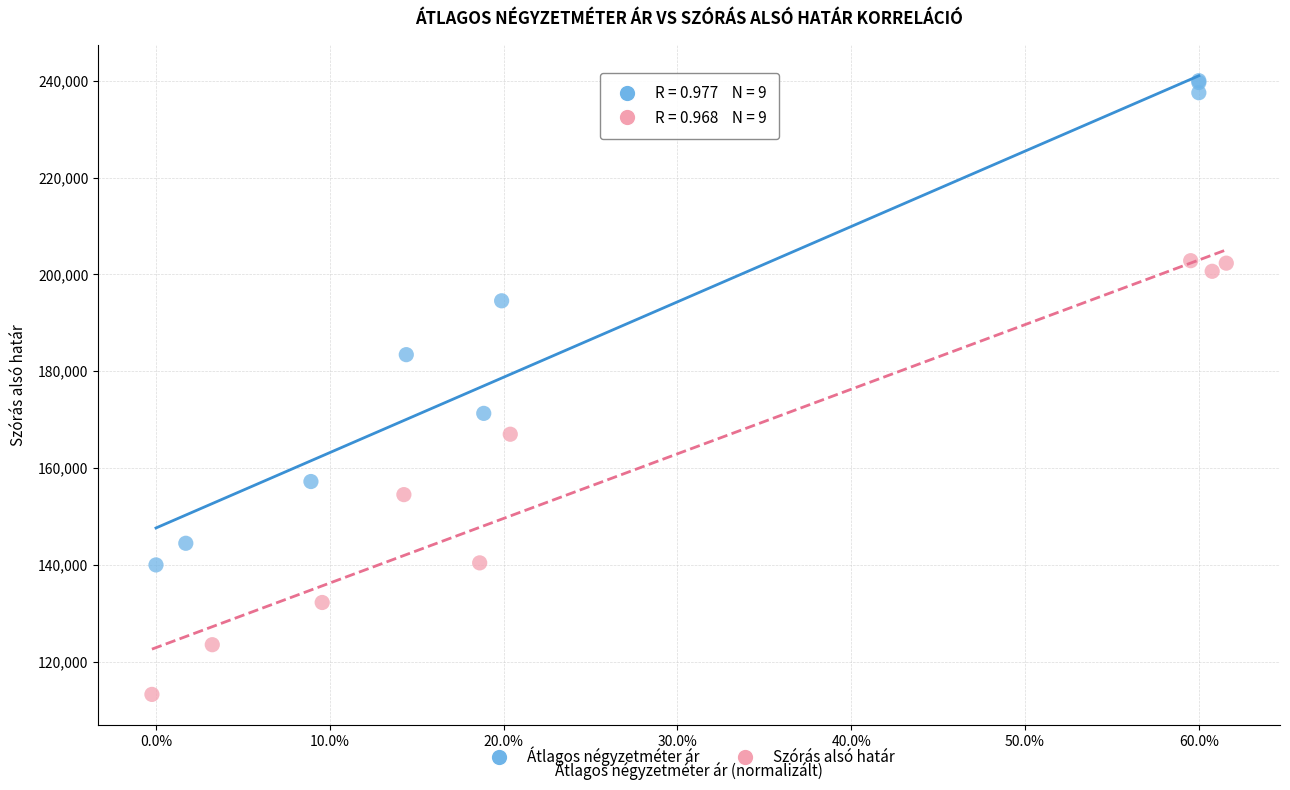

Which series contains the lowest Y value?

Szórás alsó határ